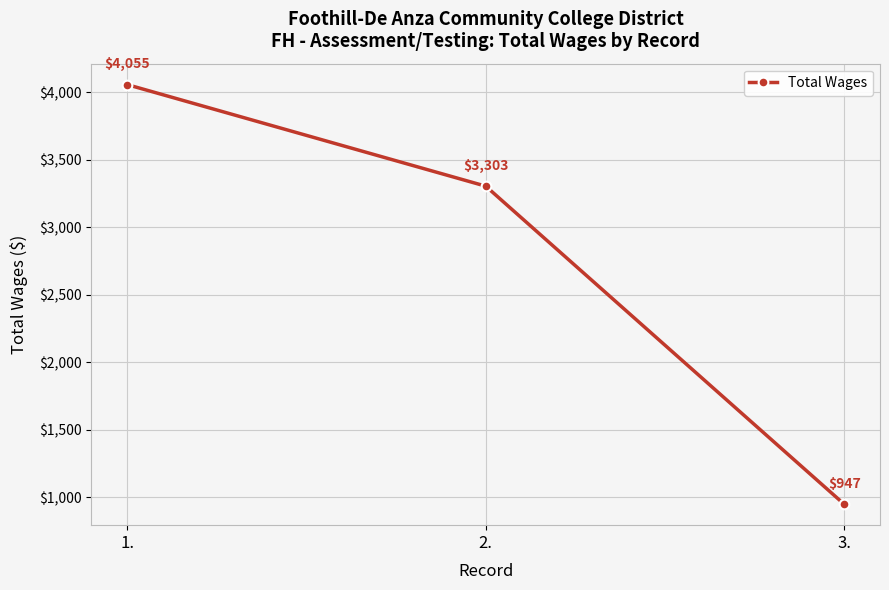

Does the chart have visible grid lines?

Yes